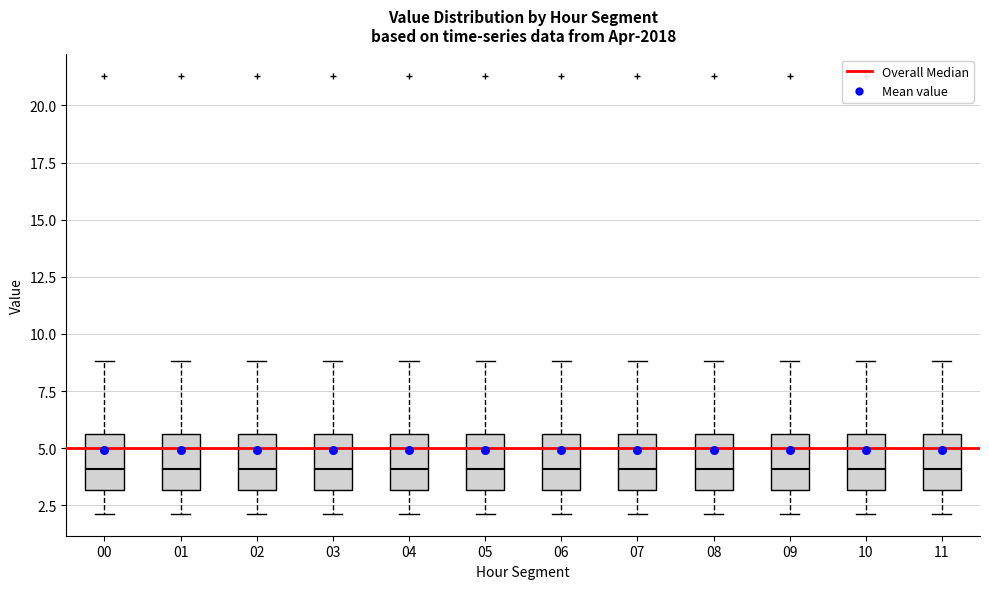

Reading left to right, transcribe this box plot: for each box, give where its median line is, the range the box spans, and where its two whiskers end, as read against the y-axis. The values are not printed on the chart, so give them approximately, as read against the axis.

00: median 4.0, box 3.0 to 5.5, whiskers 2.0 to 9.0
01: median 4.0, box 3.0 to 5.5, whiskers 2.0 to 9.0
02: median 4.0, box 3.0 to 5.5, whiskers 2.0 to 9.0
03: median 4.0, box 3.0 to 5.5, whiskers 2.0 to 9.0
04: median 4.0, box 3.0 to 5.5, whiskers 2.0 to 9.0
05: median 4.0, box 3.0 to 5.5, whiskers 2.0 to 9.0
06: median 4.0, box 3.0 to 5.5, whiskers 2.0 to 9.0
07: median 4.0, box 3.0 to 5.5, whiskers 2.0 to 9.0
08: median 4.0, box 3.0 to 5.5, whiskers 2.0 to 9.0
09: median 4.0, box 3.0 to 5.5, whiskers 2.0 to 9.0
10: median 4.0, box 3.0 to 5.5, whiskers 2.0 to 9.0
11: median 4.0, box 3.0 to 5.5, whiskers 2.0 to 9.0